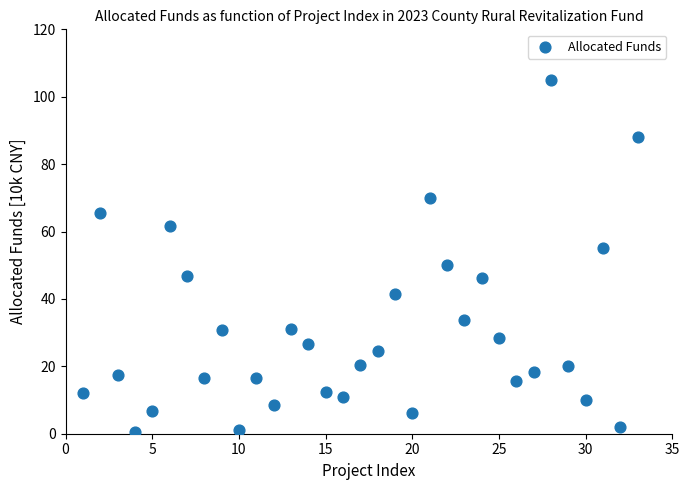

What is the range of X values (max minus min)?

32.0